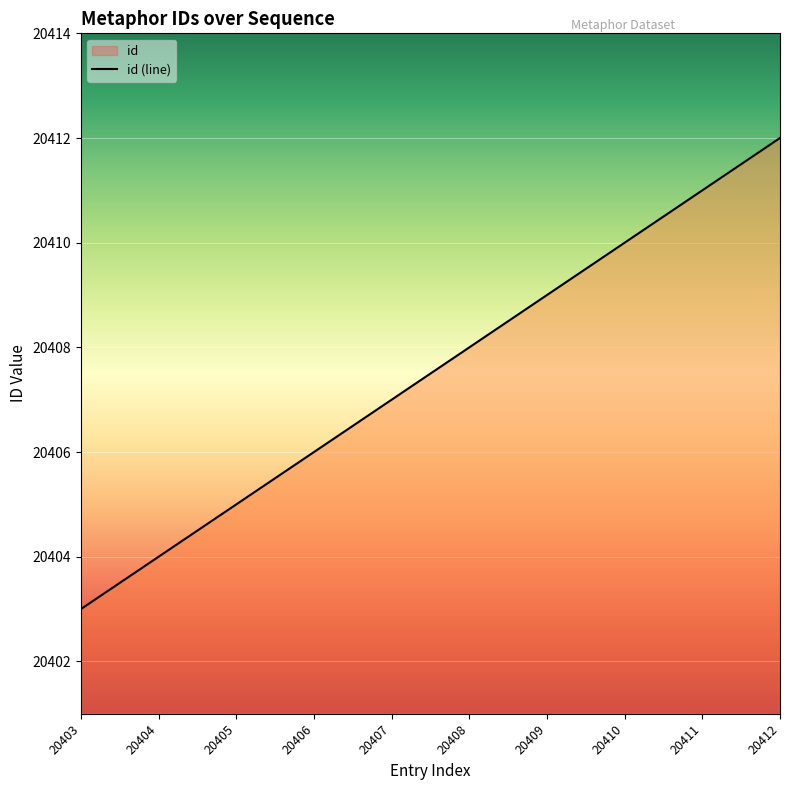

What is the sum of the values at 20409 and 20410?

40819